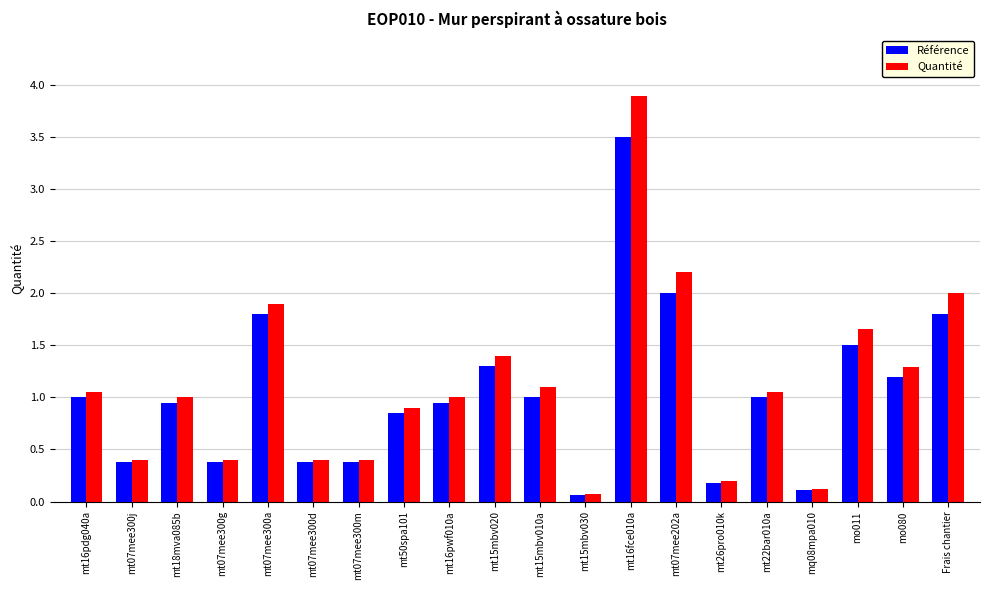

What is the minimum value shown in the chart?

0.1